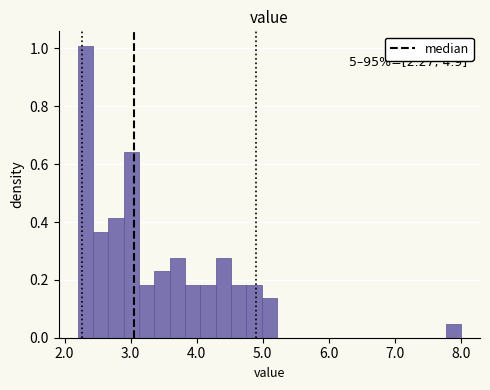

Read against the x-axis, roughly where is the centre of the tallest bar?

2.3